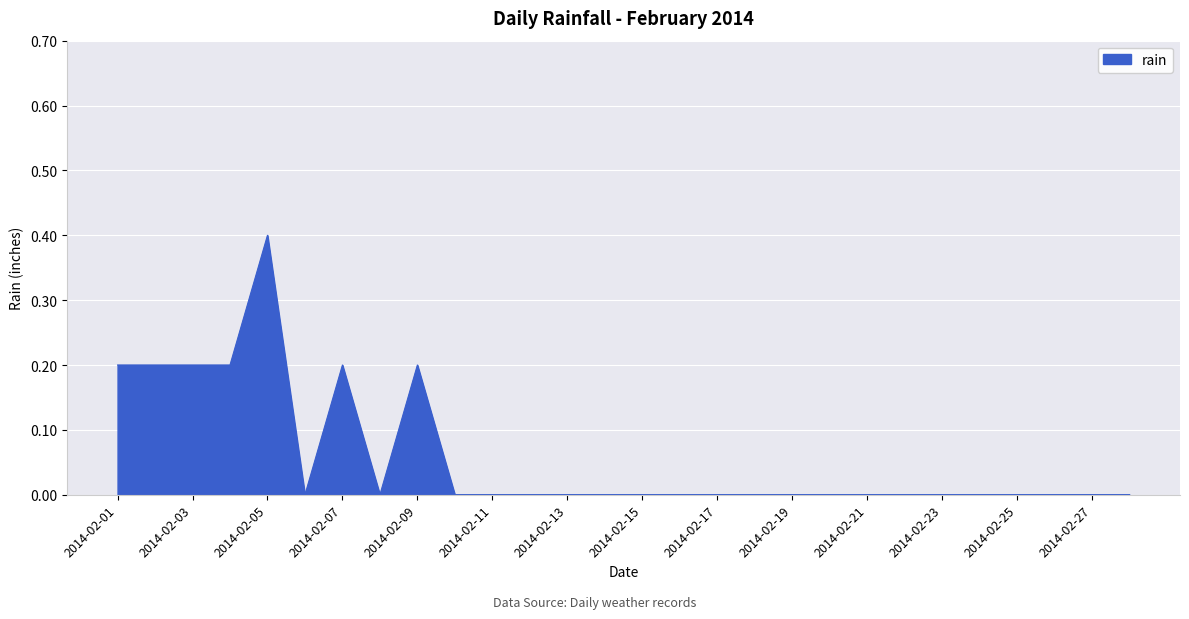

Does the chart have visible grid lines?

Yes